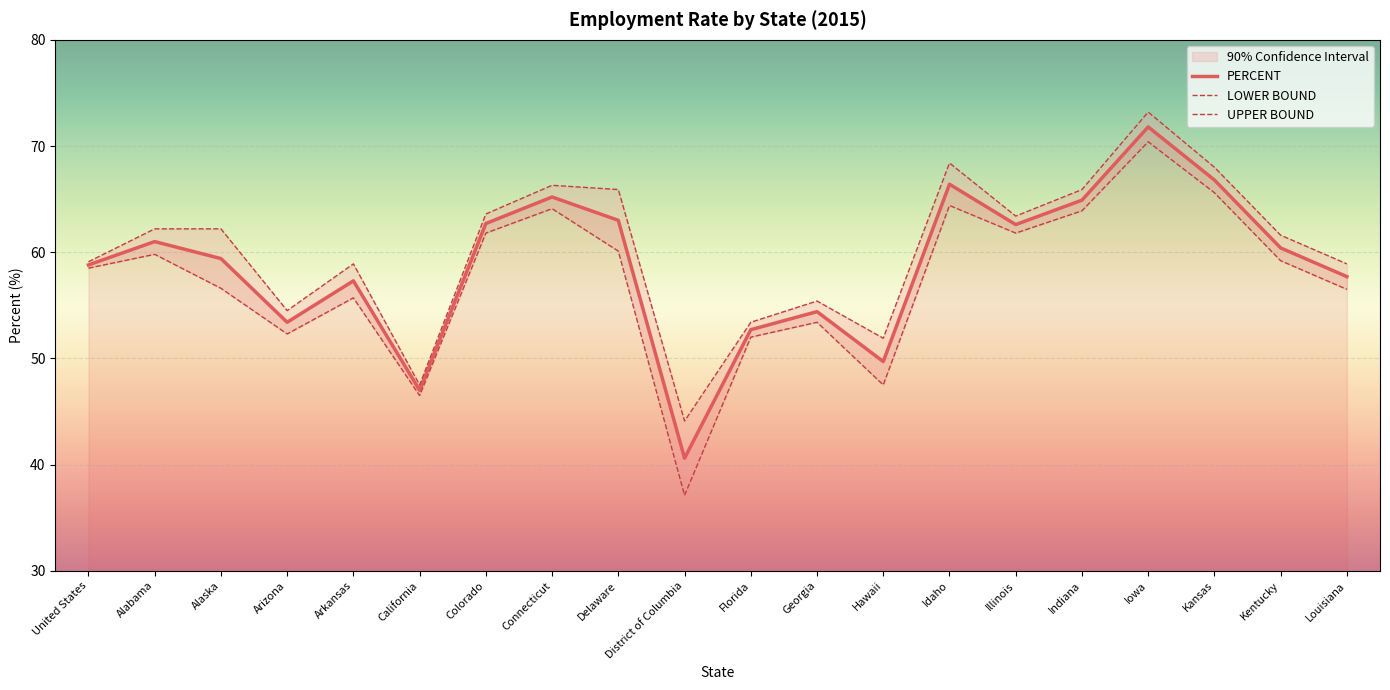

What is the spread (max minus min) of values at Louisiana?

2.4